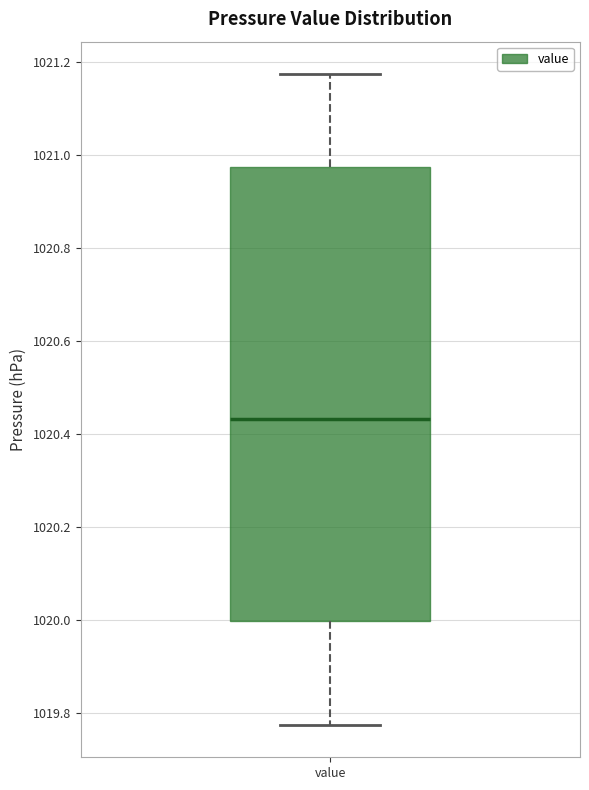

Transcribe this box plot: give where the median line is, the range the box spans, and where the two whiskers end, as read against the y-axis. The values are not printed on the chart, so give them approximately, as read against the axis.

median 1020.44, box 1020.00 to 1020.98, whiskers 1019.78 to 1021.18